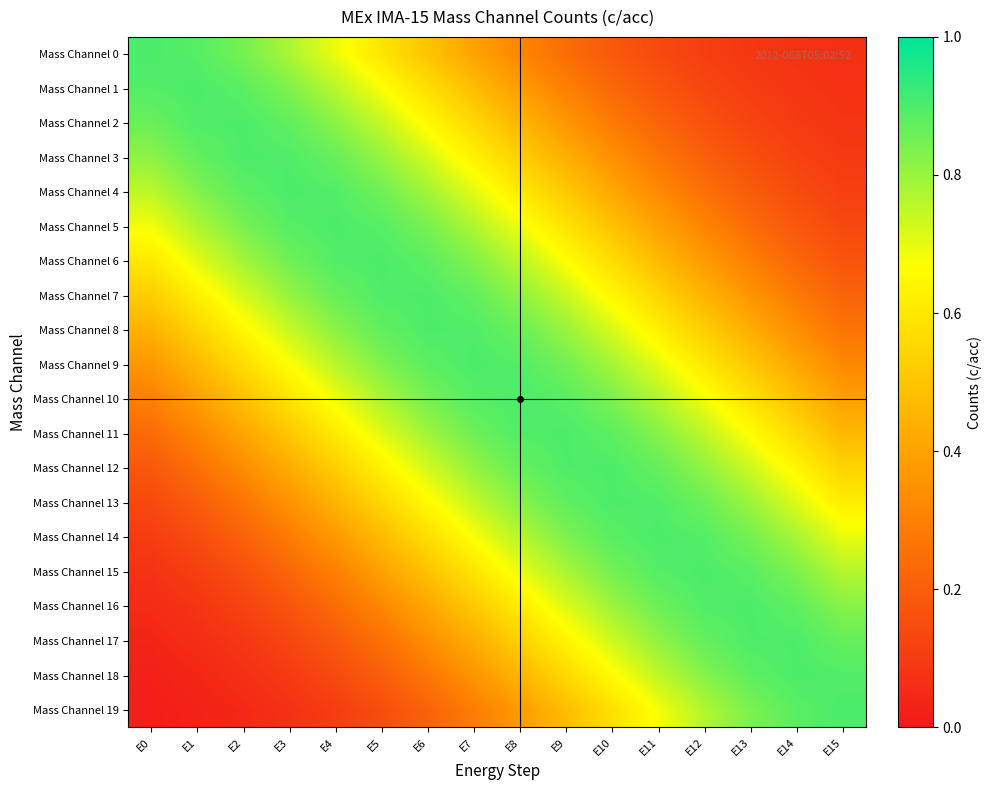

Reading left to right, extract all data points from this chart.

Mass Channel 0: E0=0.9	E1=0.9	E2=0.8	E3=0.8	E4=0.7	E5=0.6	E6=0.5	E7=0.4	E8=0.3	E9=0.2	E10=0.2	E11=0.1	E12=0.1	E13=0.1	E14=0.1	E15=0.1
Mass Channel 1: E0=0.9	E1=0.9	E2=0.9	E3=0.8	E4=0.8	E5=0.7	E6=0.6	E7=0.5	E8=0.4	E9=0.3	E10=0.2	E11=0.2	E12=0.1	E13=0.1	E14=0.1	E15=0.1
Mass Channel 2: E0=0.9	E1=0.9	E2=0.9	E3=0.9	E4=0.8	E5=0.7	E6=0.7	E7=0.6	E8=0.5	E9=0.4	E10=0.3	E11=0.2	E12=0.2	E13=0.1	E14=0.1	E15=0.1
Mass Channel 3: E0=0.8	E1=0.9	E2=0.9	E3=0.9	E4=0.9	E5=0.8	E6=0.7	E7=0.6	E8=0.5	E9=0.4	E10=0.3	E11=0.3	E12=0.2	E13=0.2	E14=0.1	E15=0.1
Mass Channel 4: E0=0.8	E1=0.8	E2=0.9	E3=0.9	E4=0.9	E5=0.9	E6=0.8	E7=0.7	E8=0.6	E9=0.5	E10=0.4	E11=0.3	E12=0.3	E13=0.2	E14=0.1	E15=0.1
Mass Channel 5: E0=0.7	E1=0.8	E2=0.8	E3=0.9	E4=0.9	E5=0.9	E6=0.8	E7=0.8	E8=0.7	E9=0.6	E10=0.5	E11=0.4	E12=0.3	E13=0.2	E14=0.2	E15=0.1
Mass Channel 6: E0=0.6	E1=0.7	E2=0.8	E3=0.9	E4=0.9	E5=0.9	E6=0.9	E7=0.8	E8=0.8	E9=0.7	E10=0.6	E11=0.5	E12=0.4	E13=0.3	E14=0.2	E15=0.2
Mass Channel 7: E0=0.5	E1=0.6	E2=0.7	E3=0.8	E4=0.9	E5=0.9	E6=0.9	E7=0.9	E8=0.8	E9=0.7	E10=0.6	E11=0.5	E12=0.4	E13=0.4	E14=0.3	E15=0.2
Mass Channel 8: E0=0.4	E1=0.5	E2=0.6	E3=0.7	E4=0.8	E5=0.9	E6=0.9	E7=0.9	E8=0.9	E9=0.8	E10=0.7	E11=0.6	E12=0.5	E13=0.4	E14=0.3	E15=0.3
Mass Channel 9: E0=0.4	E1=0.5	E2=0.6	E3=0.7	E4=0.8	E5=0.8	E6=0.9	E7=0.9	E8=0.9	E9=0.9	E10=0.8	E11=0.7	E12=0.6	E13=0.5	E14=0.4	E15=0.3
Mass Channel 10: E0=0.3	E1=0.4	E2=0.5	E3=0.6	E4=0.7	E5=0.8	E6=0.8	E7=0.9	E8=0.9	E9=0.9	E10=0.8	E11=0.8	E12=0.7	E13=0.6	E14=0.5	E15=0.4
Mass Channel 11: E0=0.2	E1=0.3	E2=0.4	E3=0.5	E4=0.6	E5=0.7	E6=0.8	E7=0.9	E8=0.9	E9=0.9	E10=0.9	E11=0.8	E12=0.8	E13=0.7	E14=0.6	E15=0.5
Mass Channel 12: E0=0.2	E1=0.3	E2=0.3	E3=0.4	E4=0.5	E5=0.6	E6=0.7	E7=0.8	E8=0.9	E9=0.9	E10=0.9	E11=0.9	E12=0.8	E13=0.7	E14=0.6	E15=0.5
Mass Channel 13: E0=0.1	E1=0.2	E2=0.3	E3=0.4	E4=0.4	E5=0.6	E6=0.7	E7=0.7	E8=0.8	E9=0.9	E10=0.9	E11=0.9	E12=0.9	E13=0.8	E14=0.7	E15=0.6
Mass Channel 14: E0=0.1	E1=0.1	E2=0.2	E3=0.3	E4=0.4	E5=0.5	E6=0.6	E7=0.7	E8=0.8	E9=0.8	E10=0.9	E11=0.9	E12=0.9	E13=0.8	E14=0.8	E15=0.7
Mass Channel 15: E0=0.1	E1=0.1	E2=0.2	E3=0.2	E4=0.3	E5=0.4	E6=0.5	E7=0.6	E8=0.7	E9=0.8	E10=0.8	E11=0.9	E12=0.9	E13=0.9	E14=0.8	E15=0.8
Mass Channel 16: E0=0.1	E1=0.1	E2=0.1	E3=0.2	E4=0.2	E5=0.3	E6=0.4	E7=0.5	E8=0.6	E9=0.7	E10=0.8	E11=0.9	E12=0.9	E13=0.9	E14=0.9	E15=0.8
Mass Channel 17: E0=0.0	E1=0.1	E2=0.1	E3=0.1	E4=0.2	E5=0.3	E6=0.3	E7=0.4	E8=0.5	E9=0.6	E10=0.7	E11=0.8	E12=0.9	E13=0.9	E14=0.9	E15=0.9
Mass Channel 18: E0=0.0	E1=0.0	E2=0.1	E3=0.1	E4=0.1	E5=0.2	E6=0.3	E7=0.4	E8=0.5	E9=0.6	E10=0.7	E11=0.7	E12=0.8	E13=0.9	E14=0.9	E15=0.9
Mass Channel 19: E0=0.0	E1=0.0	E2=0.0	E3=0.1	E4=0.1	E5=0.2	E6=0.2	E7=0.3	E8=0.4	E9=0.5	E10=0.6	E11=0.7	E12=0.8	E13=0.8	E14=0.9	E15=0.9